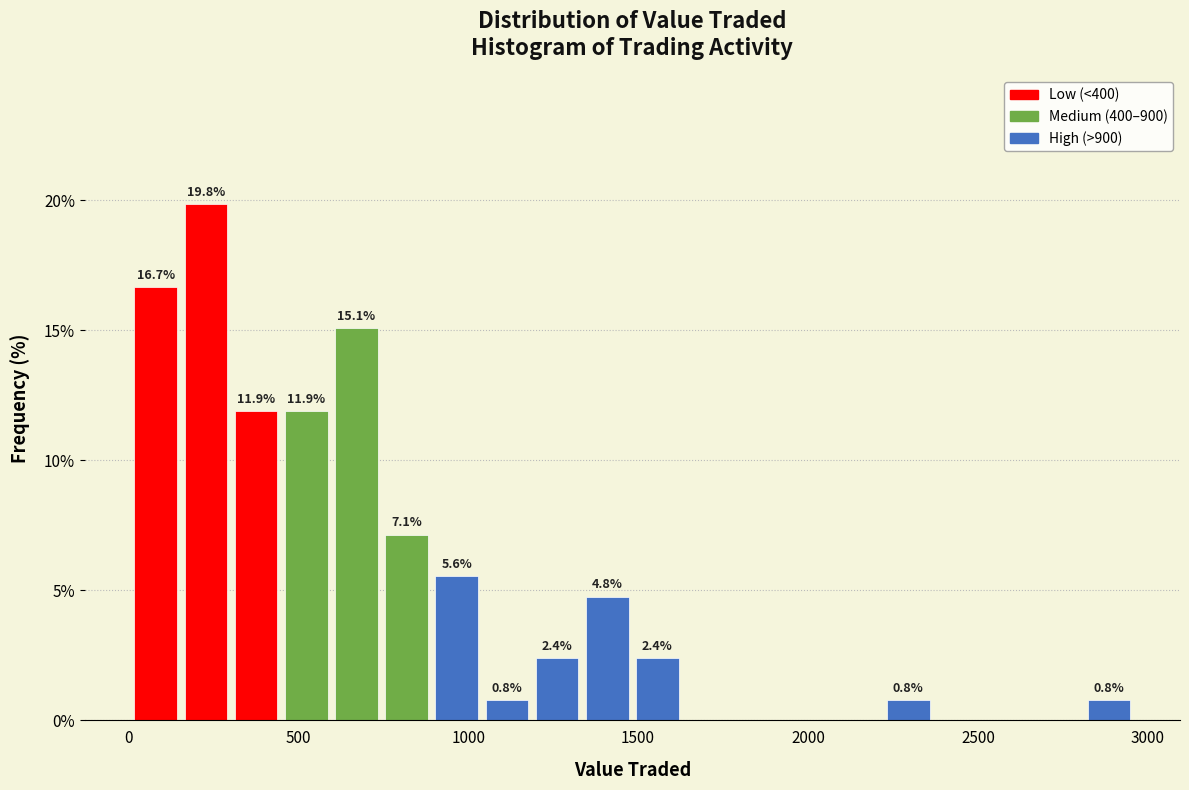

Around what value on the x-axis is the tallest bar? Give the approximate position of its centre, as read against the axis.

250